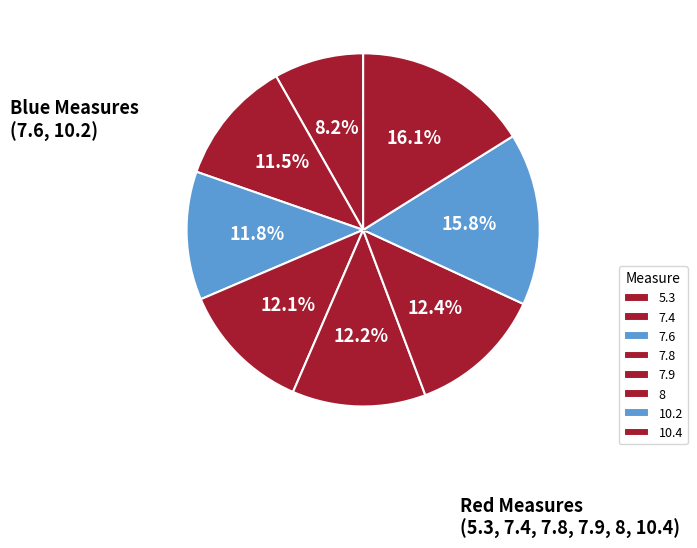

Is there a majority slice in this chart?

No